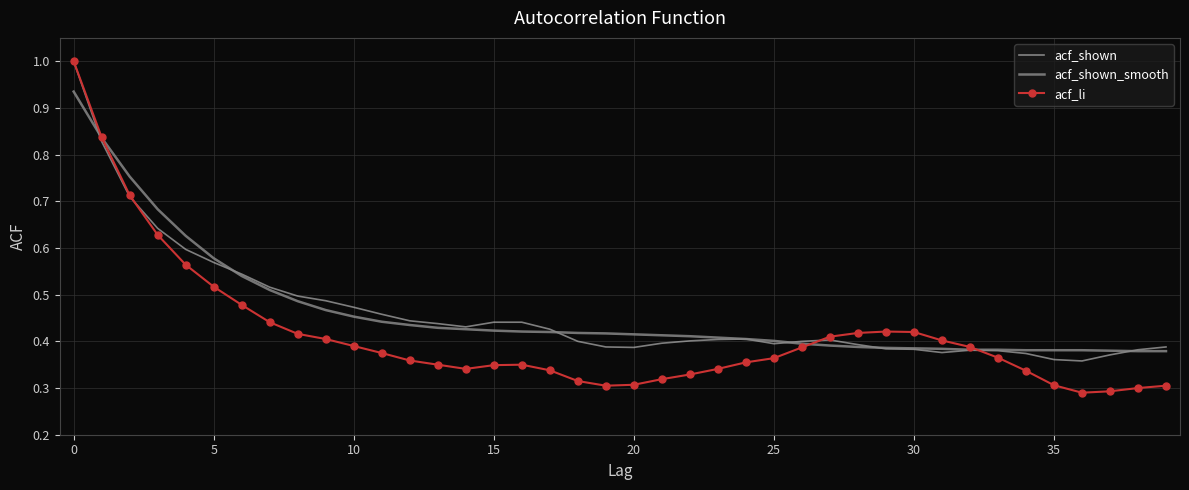

What is the maximum value shown in the chart?

1.0